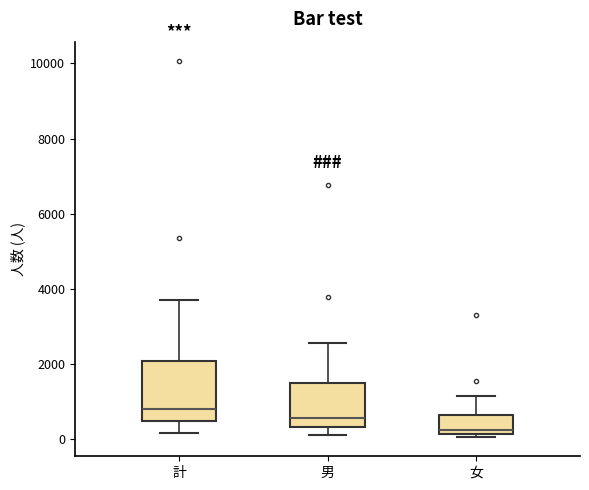

Which box has the highest median line?

計